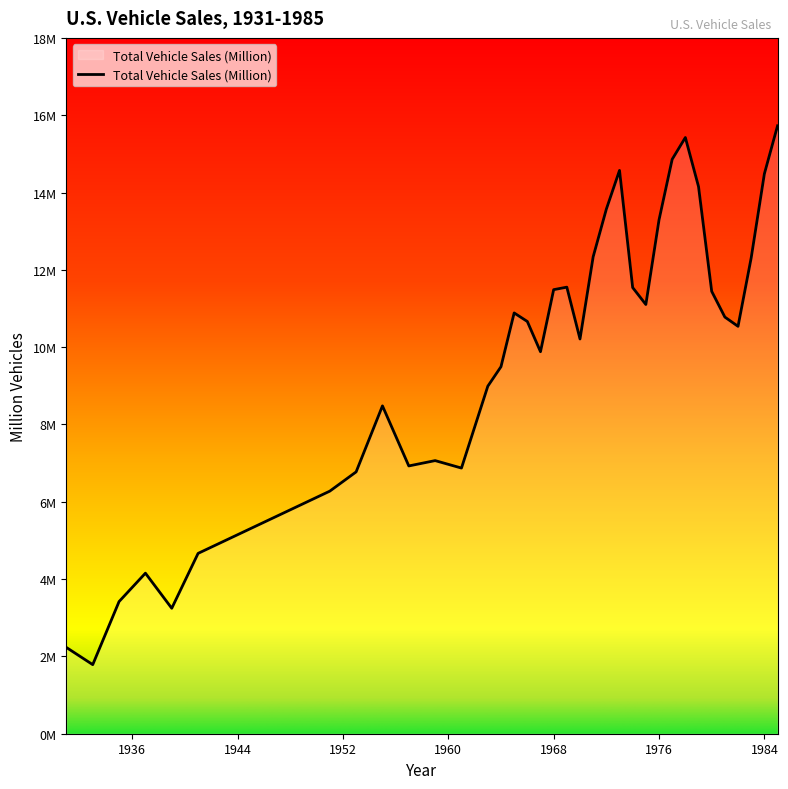

Is this an area chart (filled region under the line)?

Yes